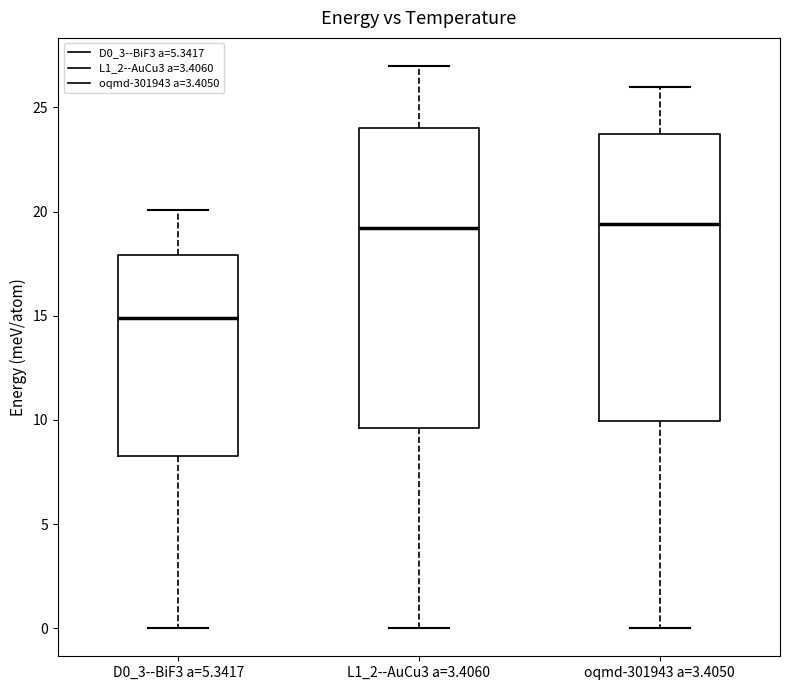

Where does the lower whisker of the box for D0_3--BiF3 a=5.3417 end on the y-axis? The values are not printed on the chart, so give them approximately, as read against the axis.

0.0